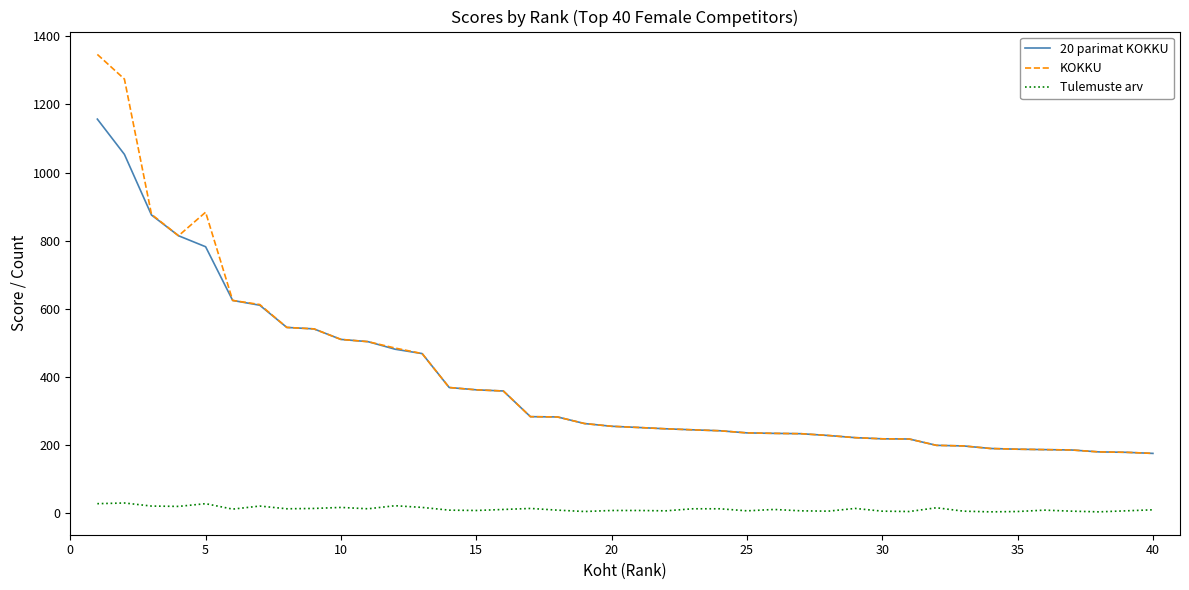

Which series has the largest range (max minus min)?

KOKKU